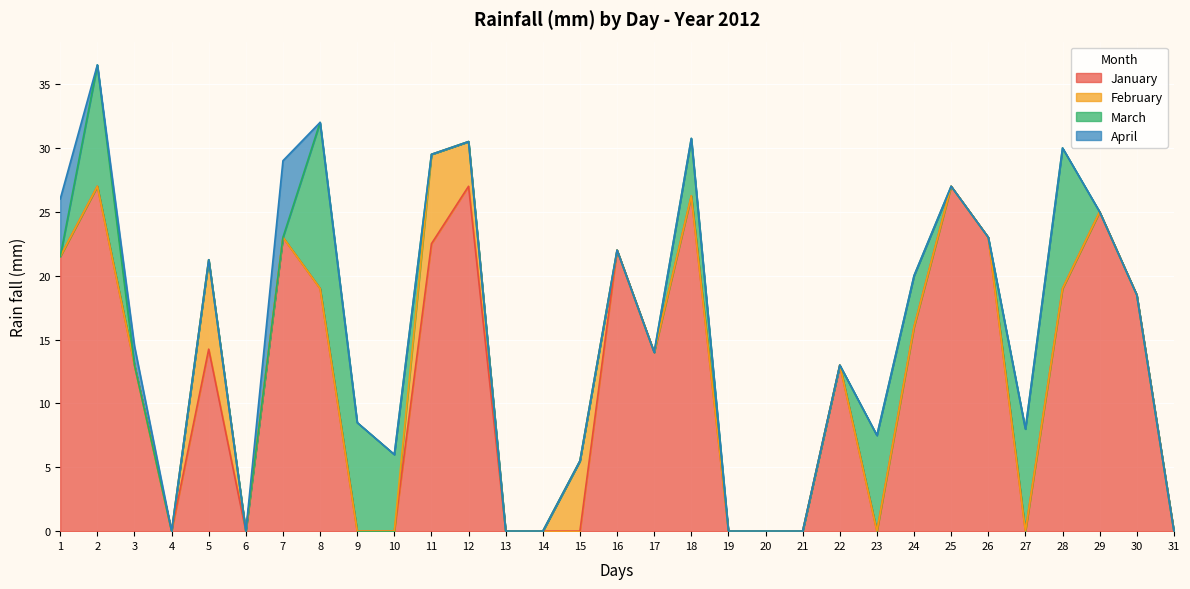

True or false: February has more than 1 points higher than both neighbors.

True